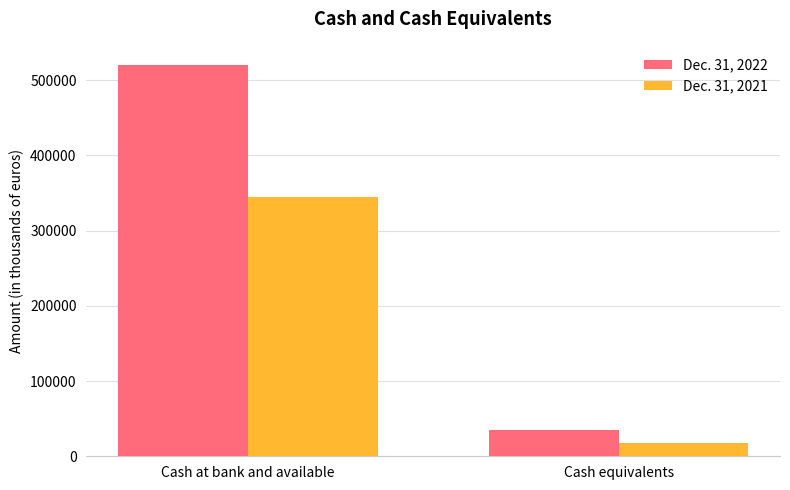

Rank the series by their maximum value, from lowest to highest.

Dec. 31, 2021, Dec. 31, 2022